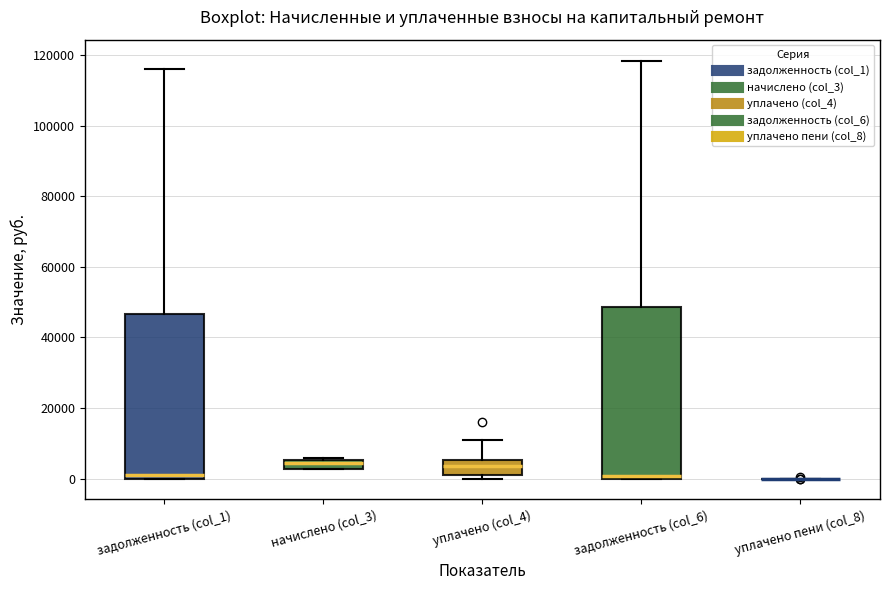

Where does the upper whisker of the box for задолженность (col_1) end on the y-axis? The values are not printed on the chart, so give them approximately, as read against the axis.

116000